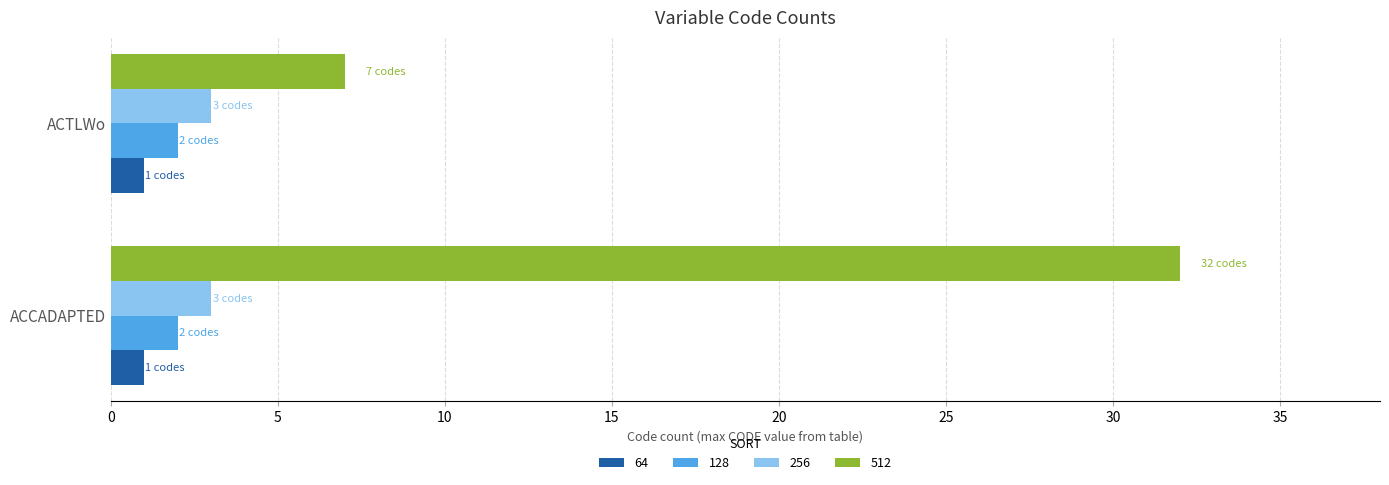

What is the average value of the 512 series?

20